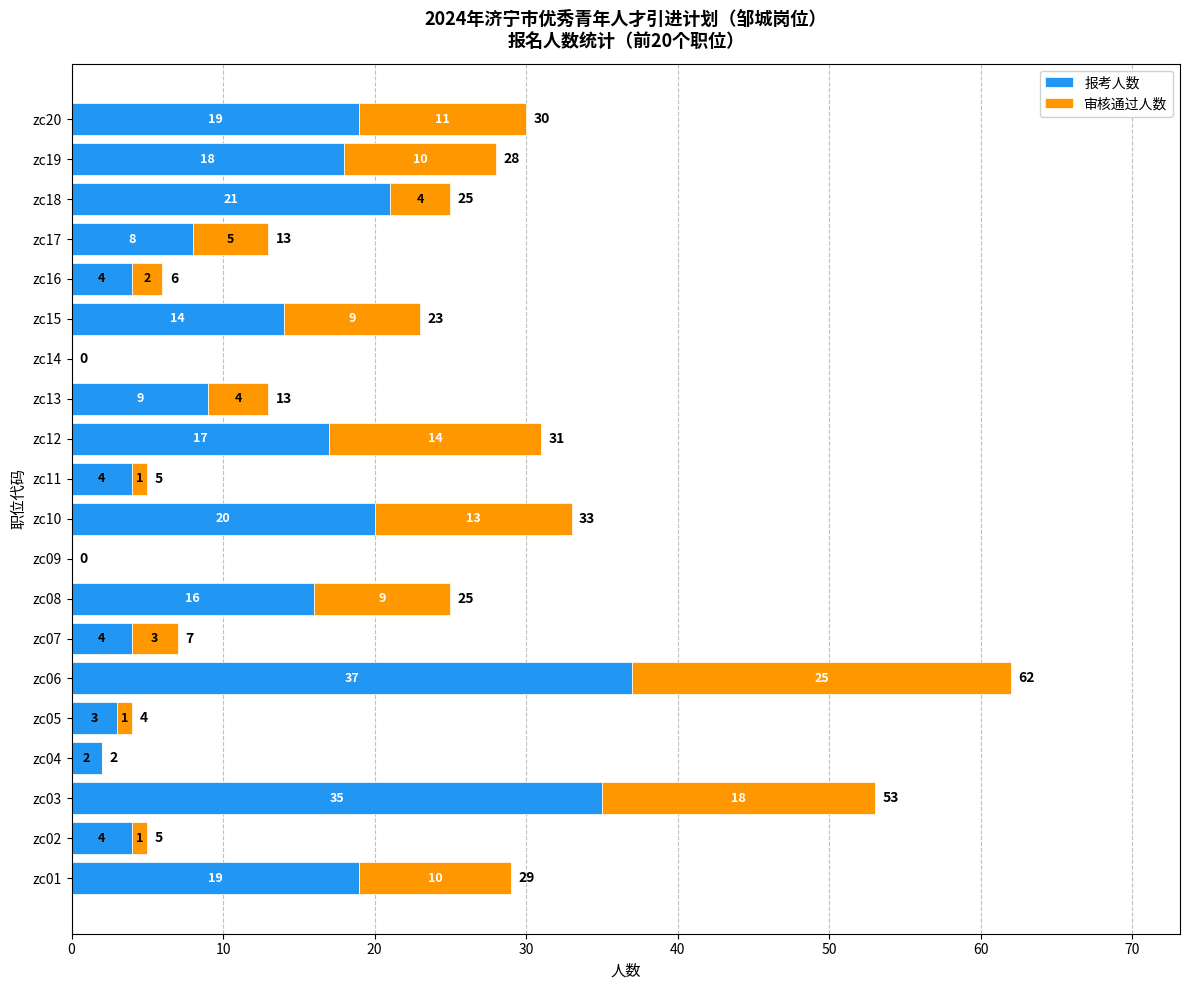

What is the total value across all series at zc20?

30